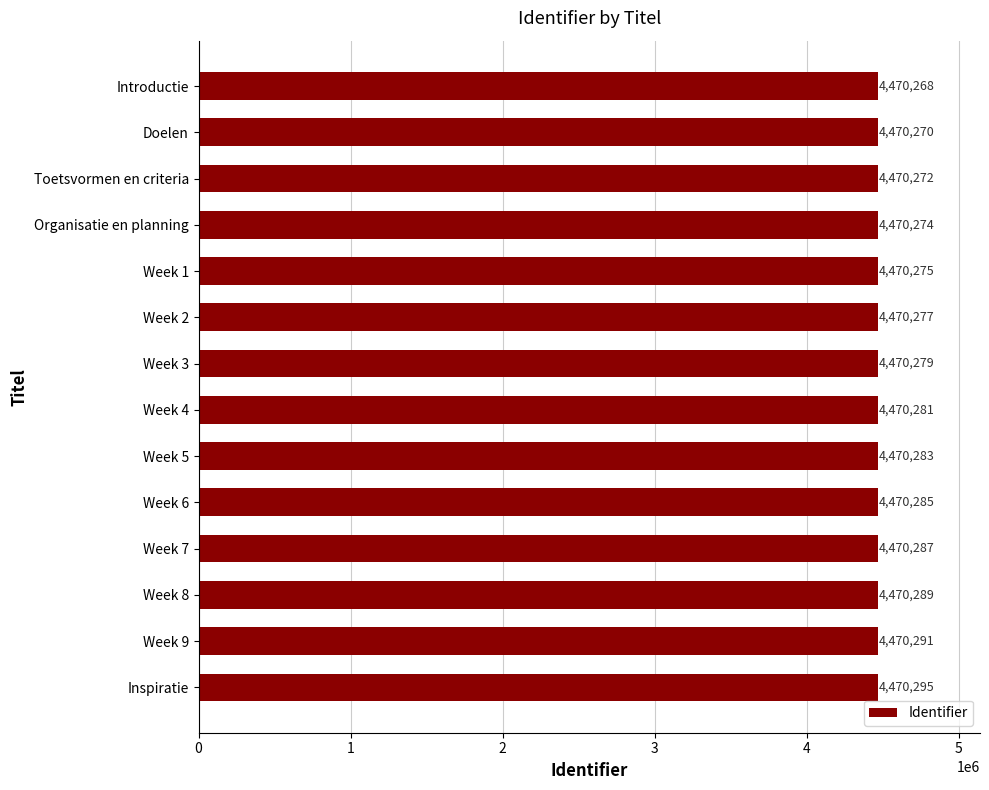

List the labels in order of value, largest first.

Inspiratie, Week 9, Week 8, Week 7, Week 6, Week 5, Week 4, Week 3, Week 2, Week 1, Organisatie en planning, Toetsvormen en criteria, Doelen, Introductie